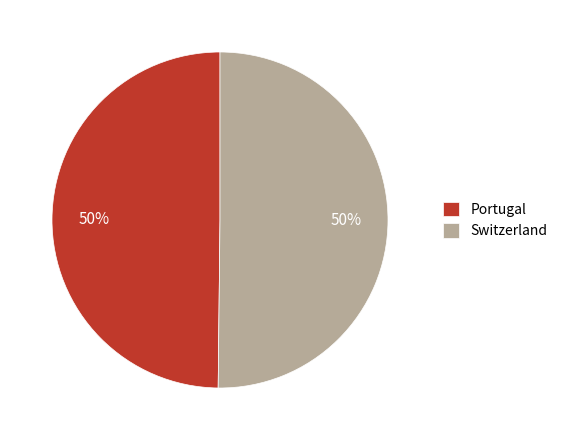

What percentage is the Portugal slice, to the nearest percent?

50%